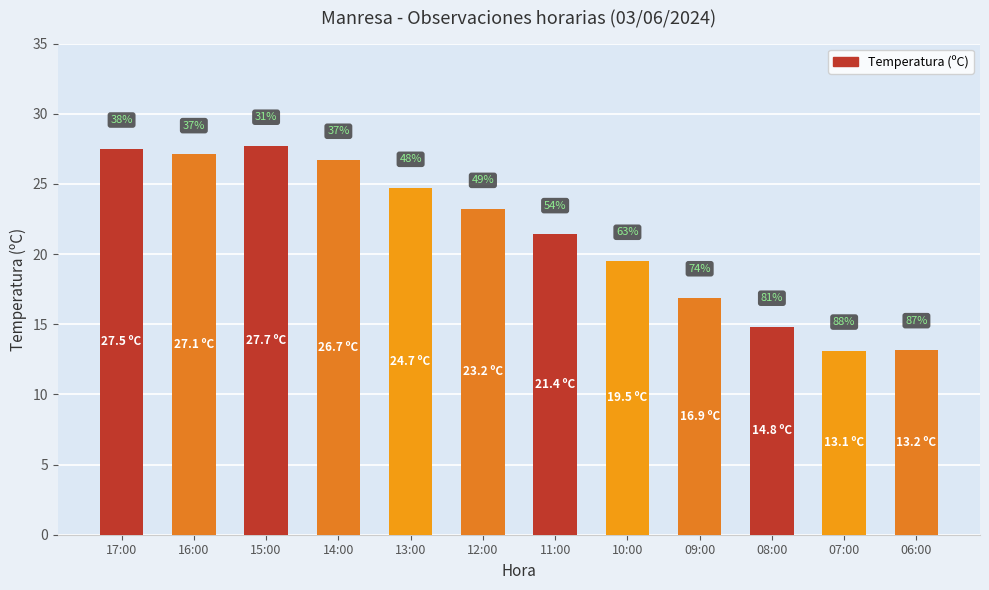

Rank the categories by value from lowest to highest.

07:00, 06:00, 08:00, 09:00, 10:00, 11:00, 12:00, 13:00, 14:00, 16:00, 17:00, 15:00